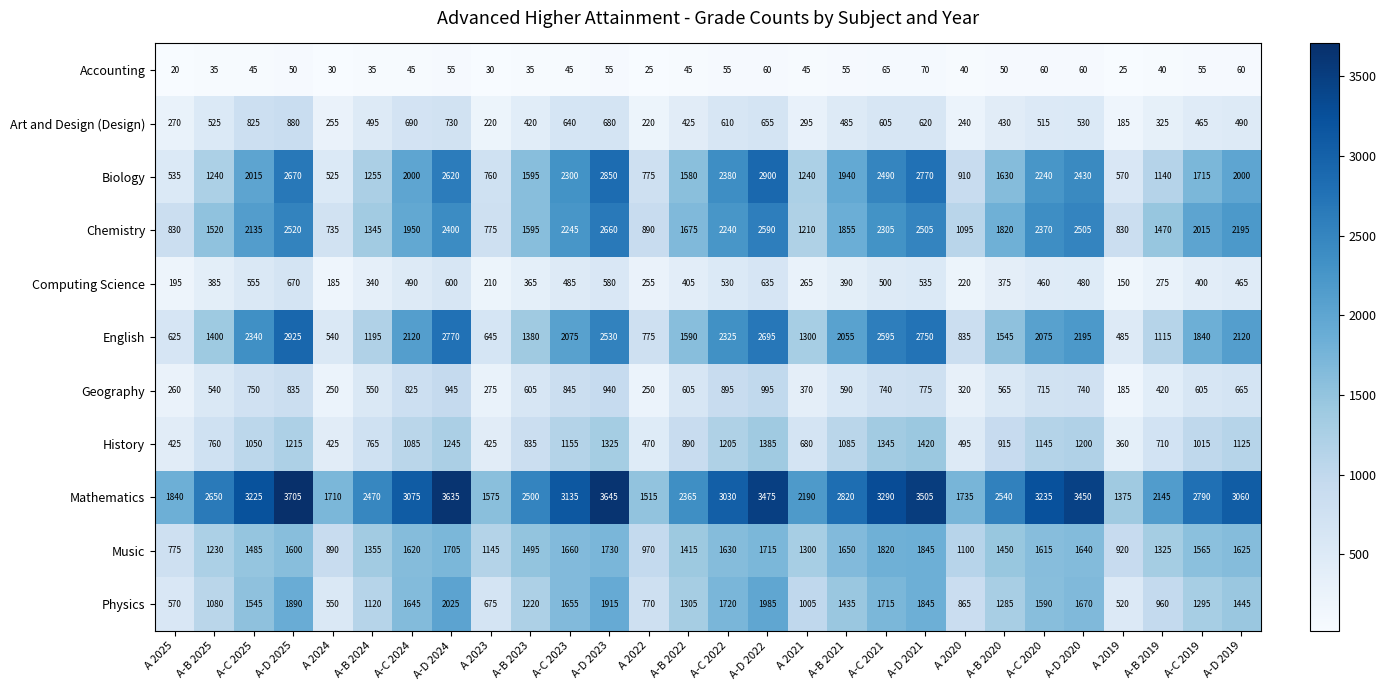

What is the difference between the highest and lowest values at A 2022?

1490